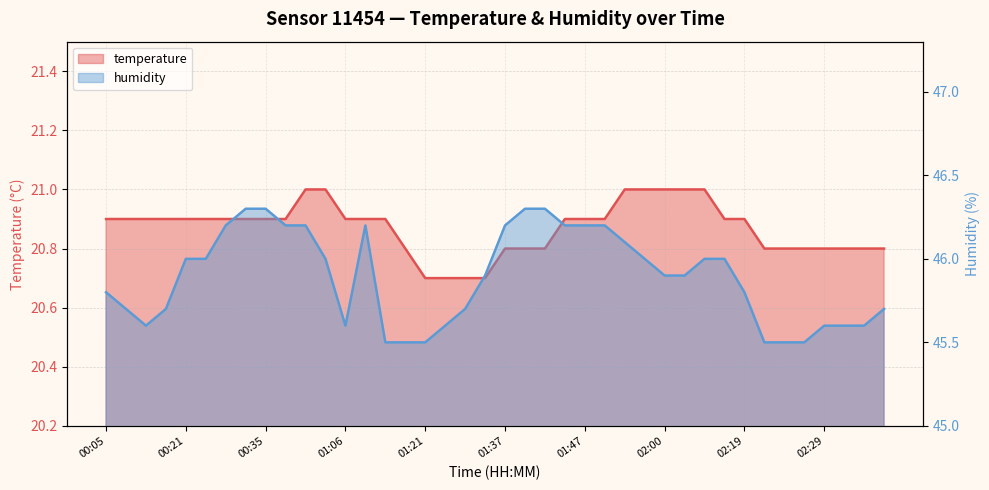

Is the value of temperature at 01:49 greater than the value of humidity at 00:19?

No